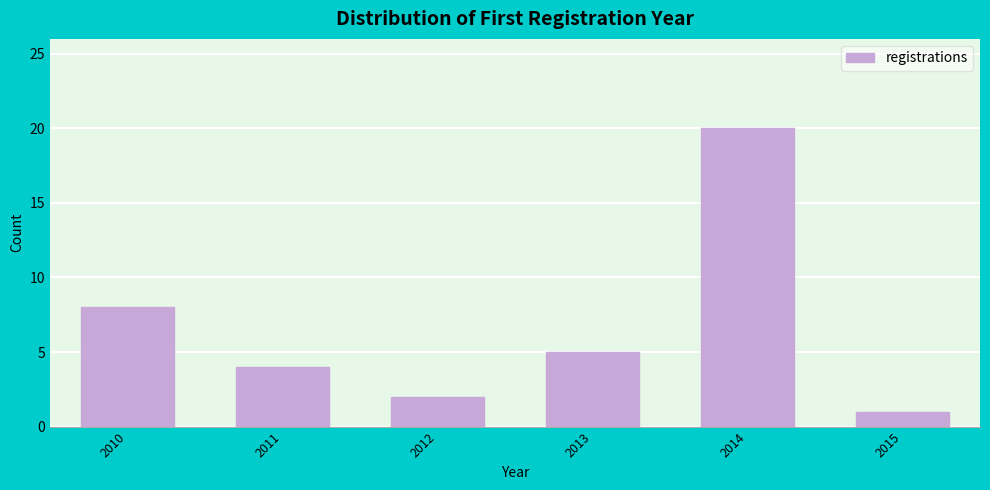

Reading left to right, extract all data points from this chart.

8	4	2	5	20	1